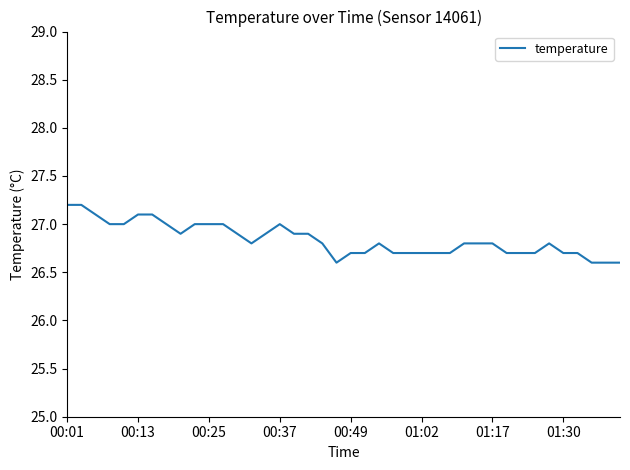

What is the difference between the maximum and minimum values?

0.6